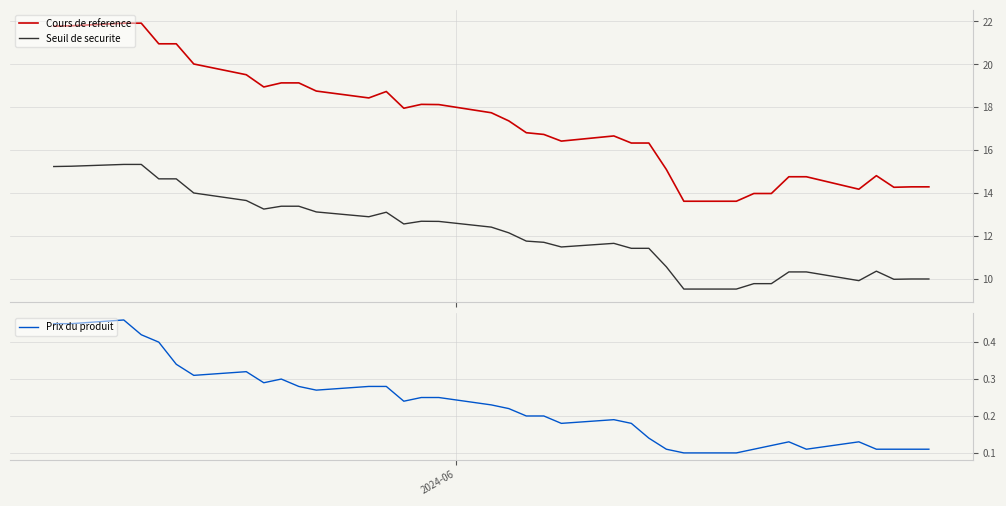

True or false: Cours de reference and Seuil de securite intersect in this chart.

False